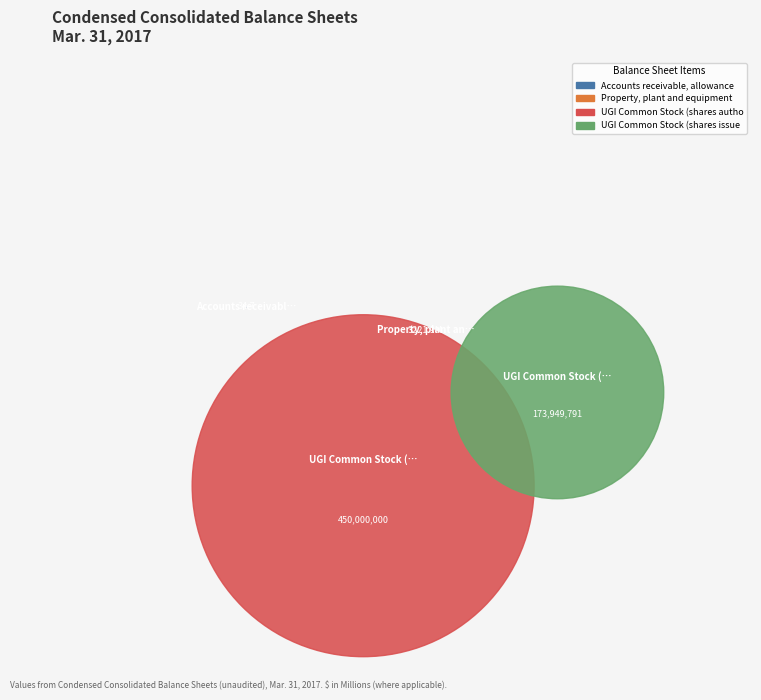

Count the number of slices in the pie.

4